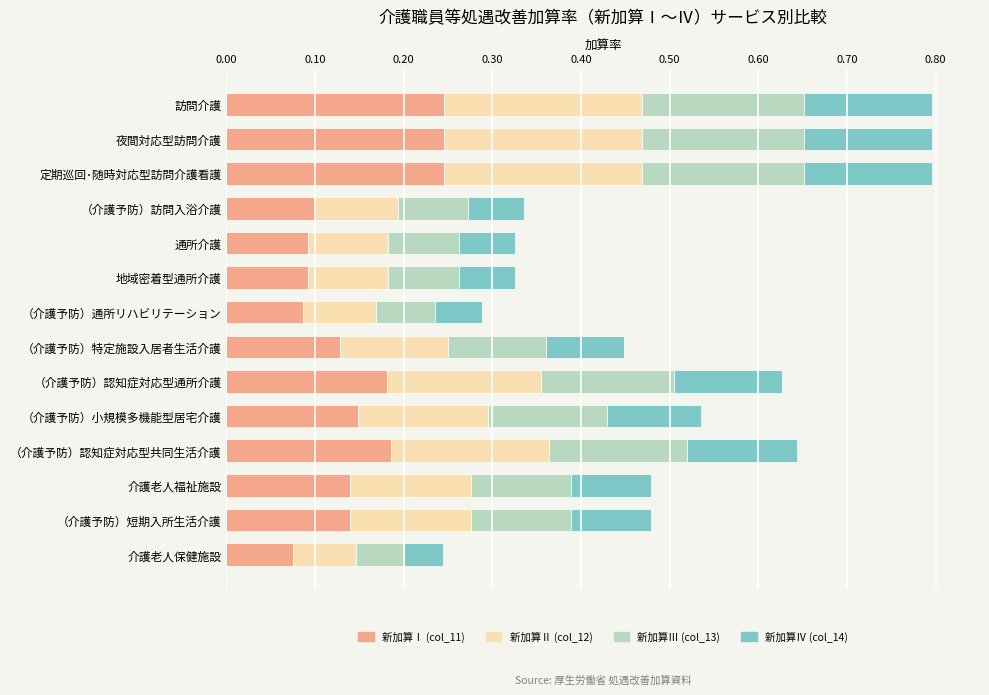

What are all the series names shown in the legend?

新加算Ⅰ (col_11), 新加算Ⅱ (col_12), 新加算Ⅲ (col_13), 新加算Ⅳ (col_14)